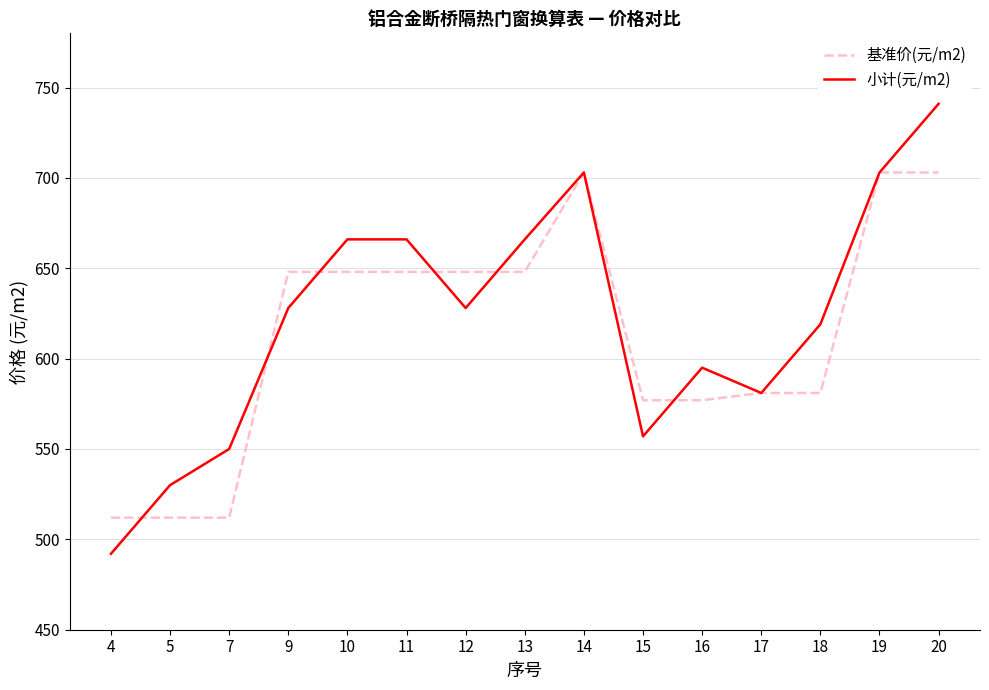

At how many categories does at least one series exceed 615?

9